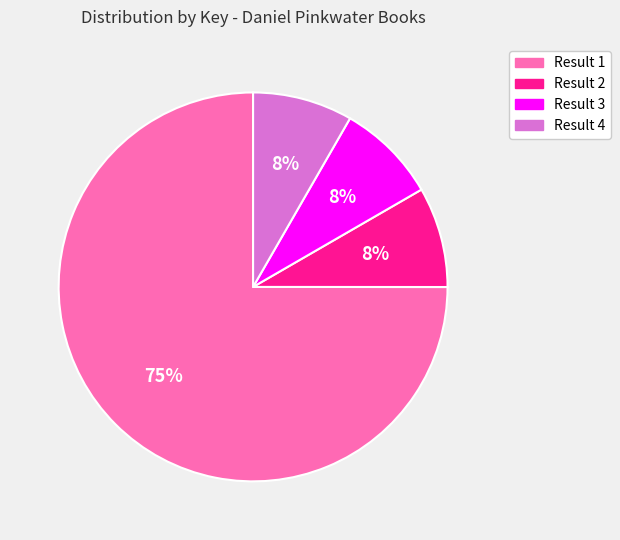

Is it true that Result 2 is 8% of the pie?

True